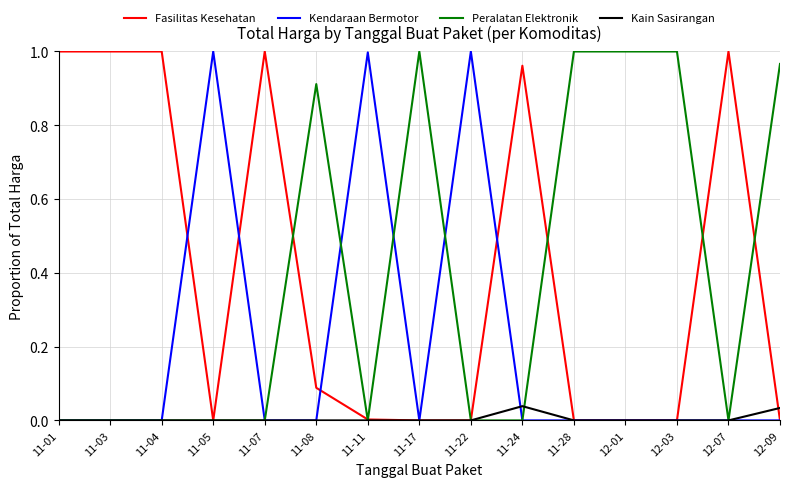

Is it true that Kendaraan Bermotor equals -0.4 at 11-03?

False